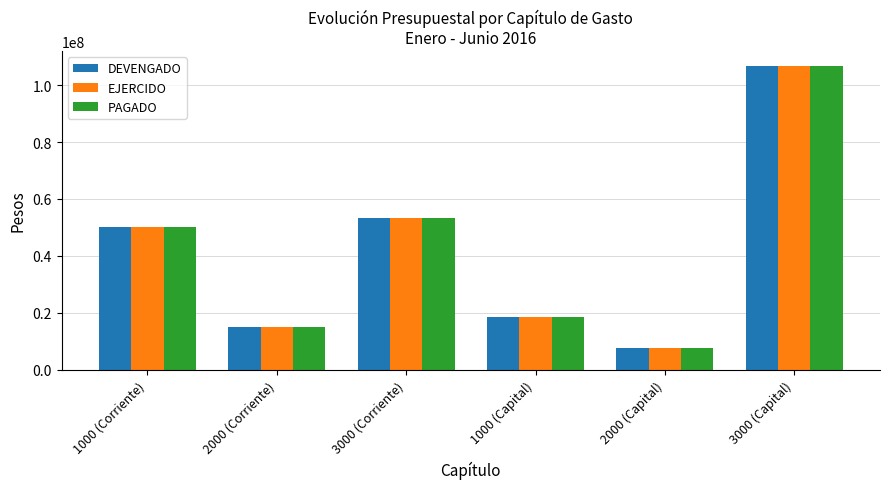

What is the difference between the maximum and minimum values in the DEVENGADO series?

98850888.2